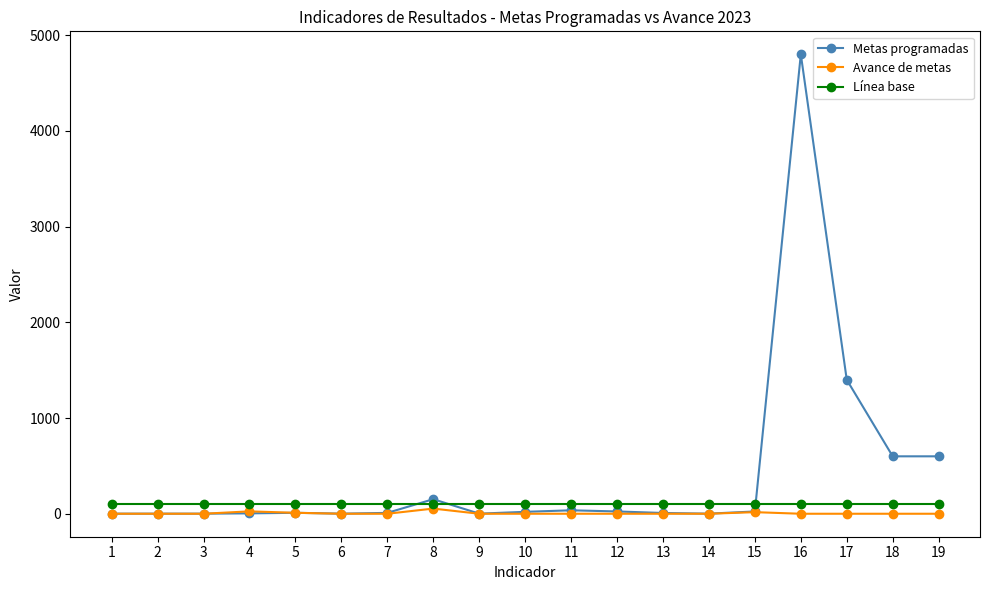

What are all the series names shown in the legend?

Metas programadas, Avance de metas, Línea base